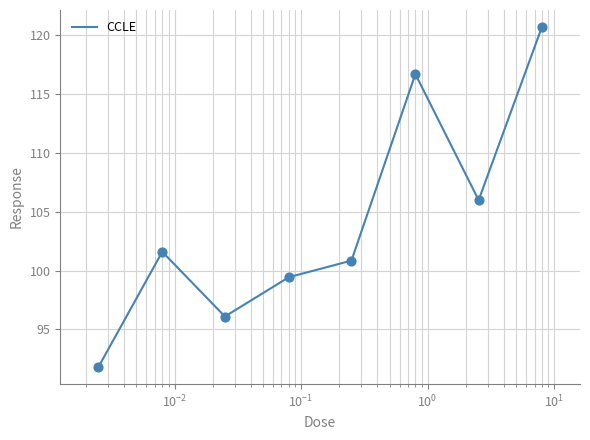

How many interior local valleys (lower than both neighbors) does the data have?

2